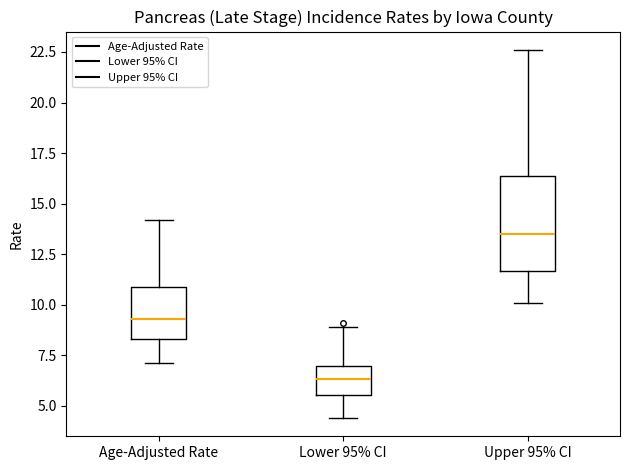

Which box is the tallest, from its lower edge to its upper edge?

Upper 95% CI